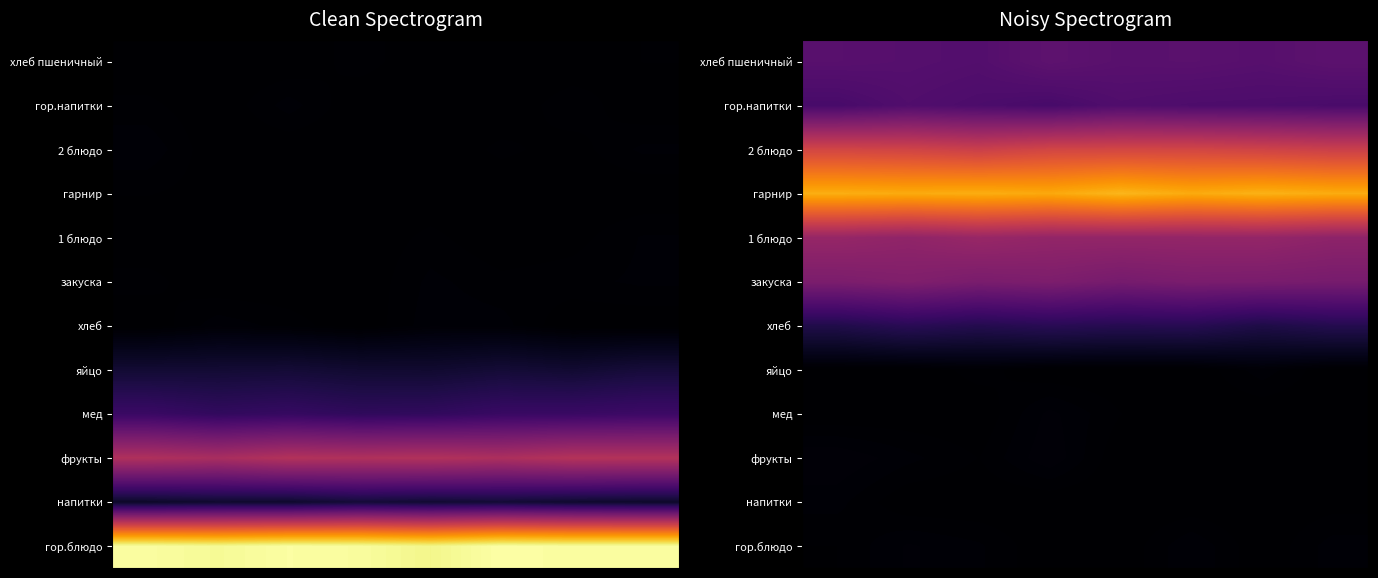

What is the difference between the highest and lowest values at 3?

259.4